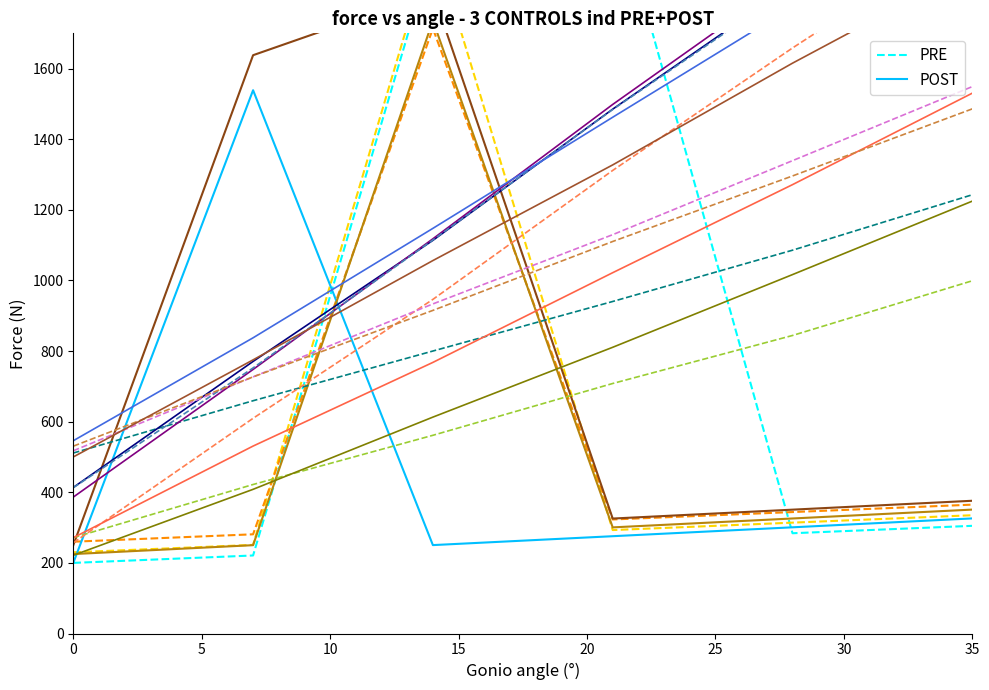

After their last crossing, which series has the higher values: POST or PRE?

POST